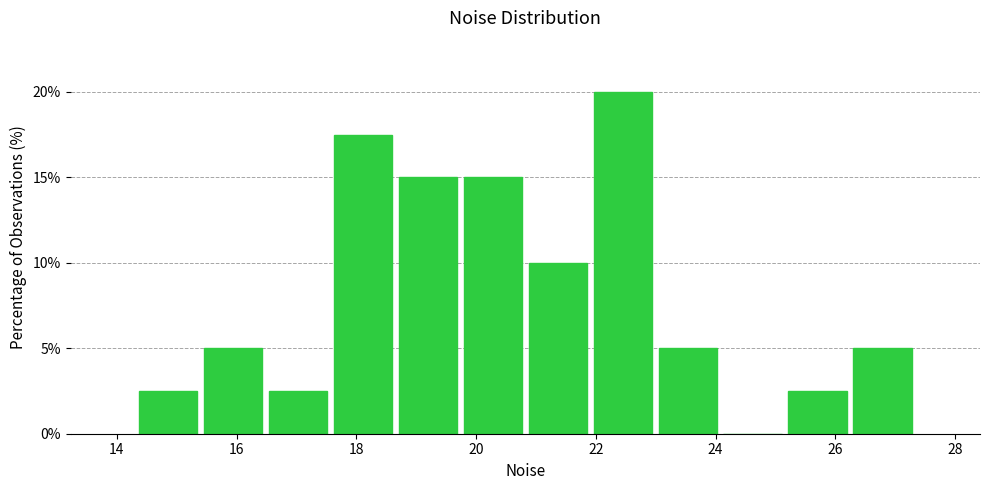

What is the height of the bar covering 19.8 to 20.8 on the x-axis? Neither the bar edges nor the heights are printed on the chart, so give them approximately, as read against the axes.

15.0